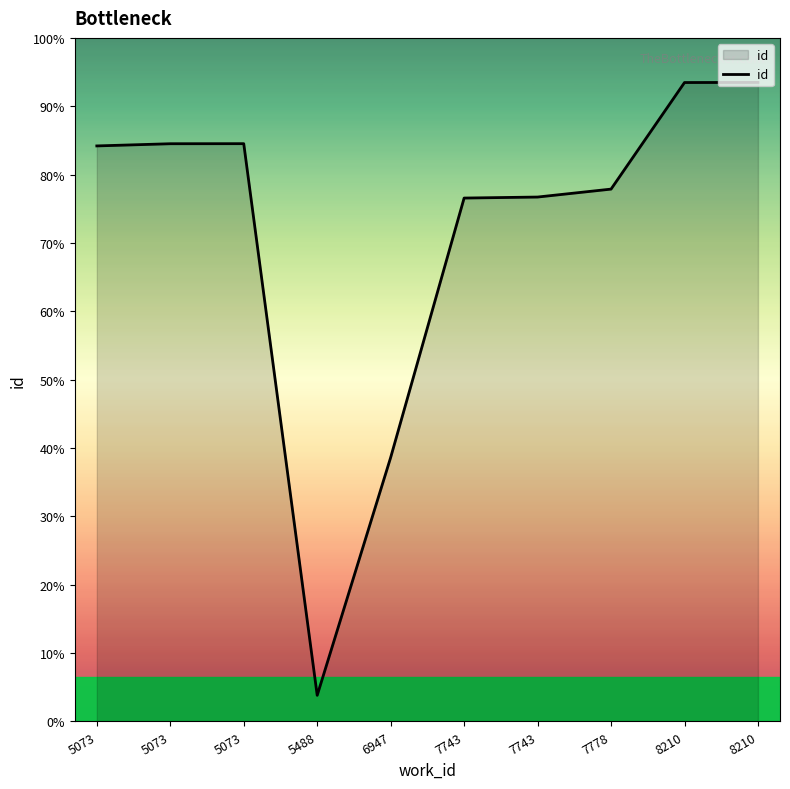

Is this an area chart (filled region under the line)?

Yes